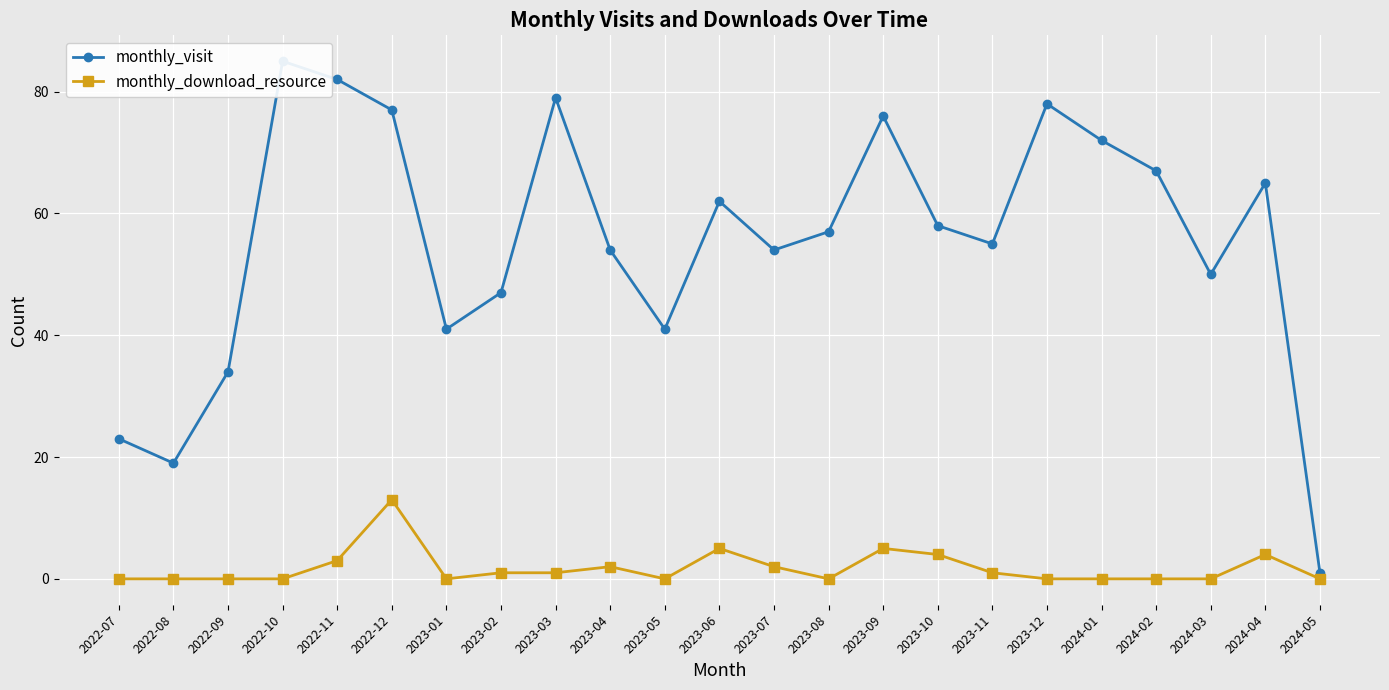

True or false: monthly_visit and monthly_download_resource intersect in this chart.

False